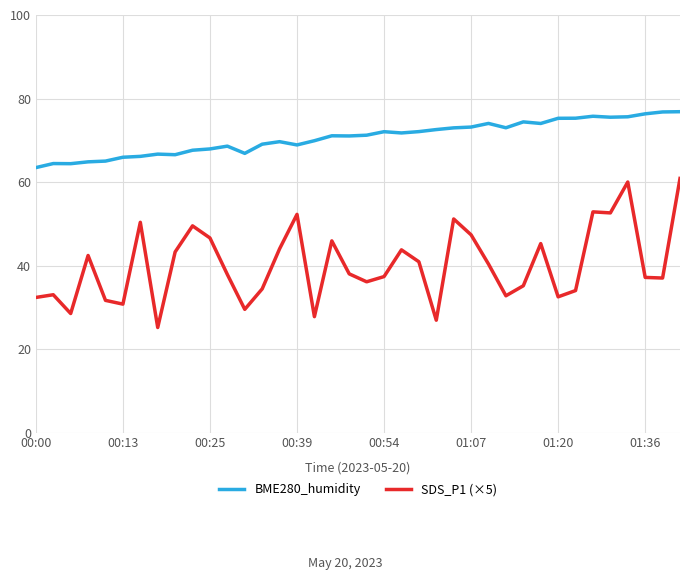

Which series has the largest range (max minus min)?

SDS_P1 (×5)